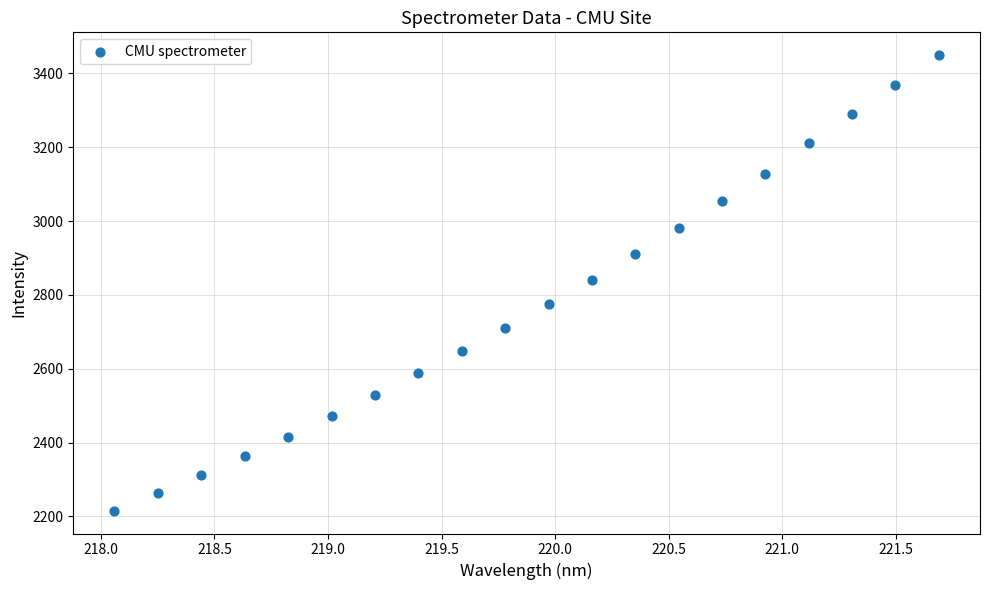

What is the range of Y values (max minus min)?

1234.5